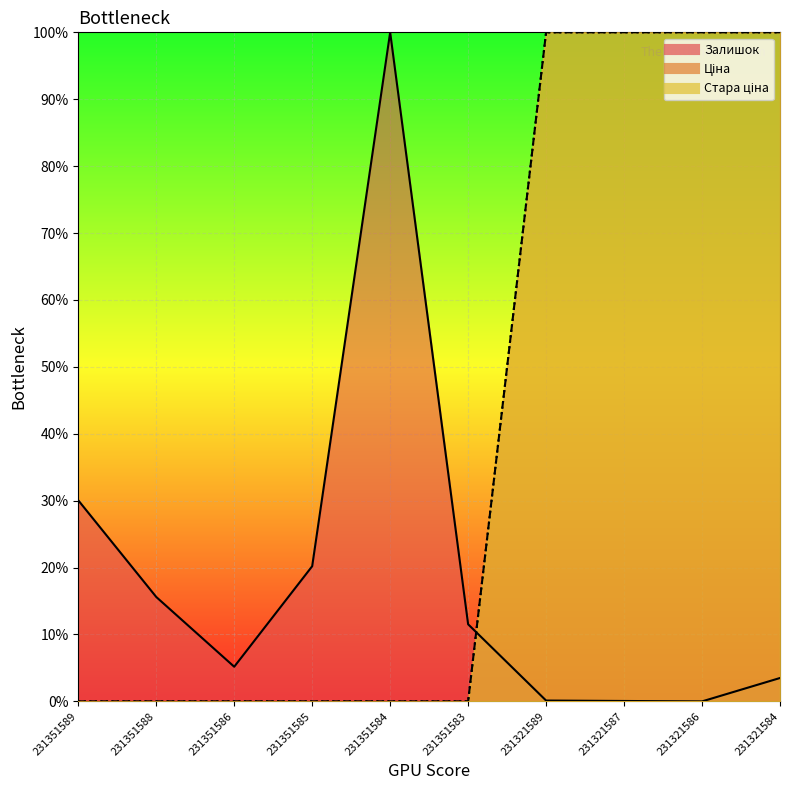

Between 231351588 and 231351589, which is larger?

231351589